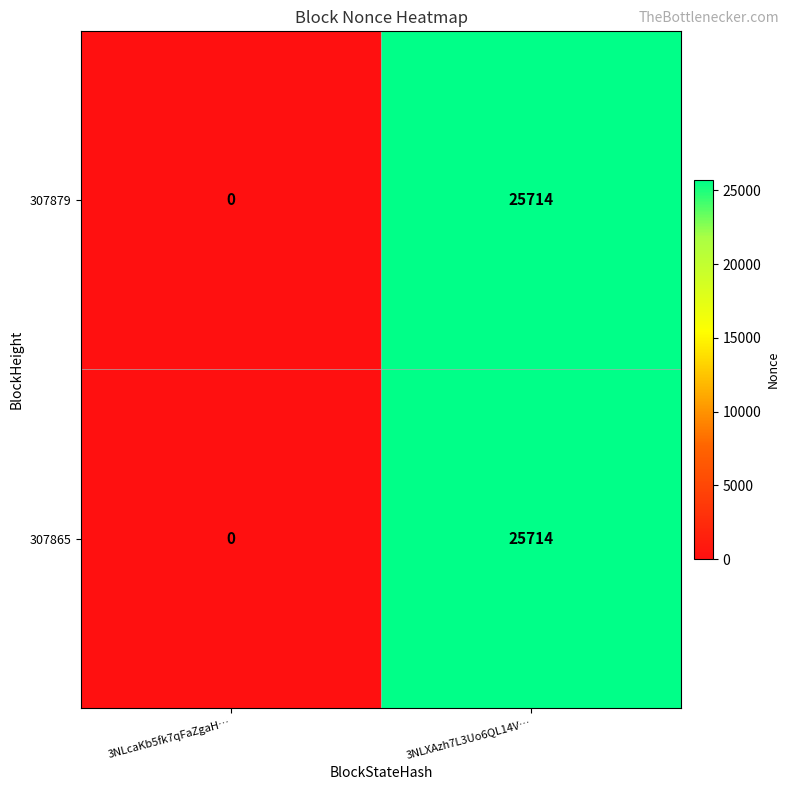

Reading right to left, extract all data points from this chart.

307879: 3NLXAzh7L3Uo6QL14V…=25714	3NLcaKb5fk7qFaZgaH…=0
307865: 3NLXAzh7L3Uo6QL14V…=25714	3NLcaKb5fk7qFaZgaH…=0